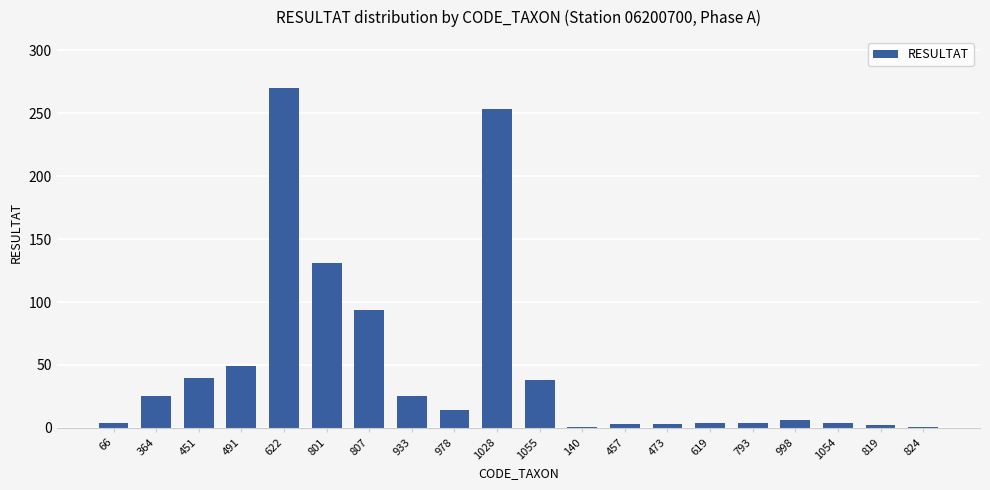

What is the label of the 11th bar from the right?

1028